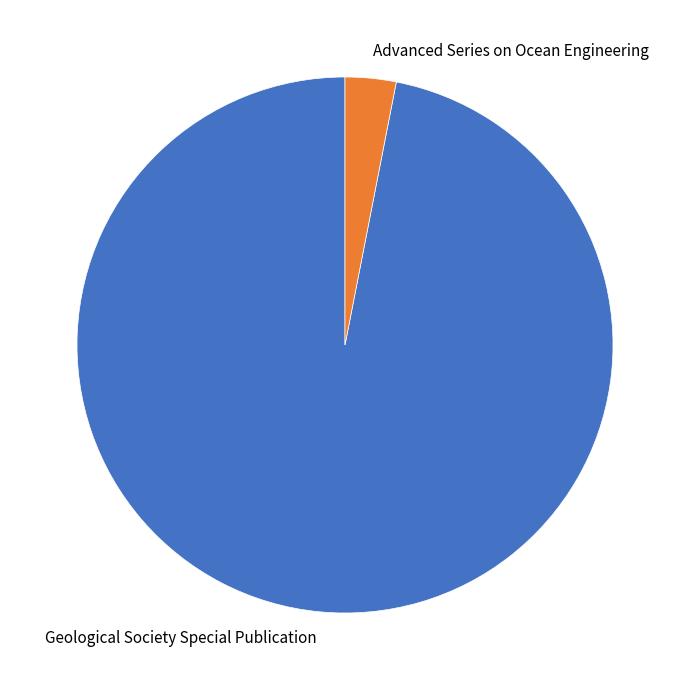

The Advanced Series on Ocean Engineering slice represents 3% of the pie. True or false?

True